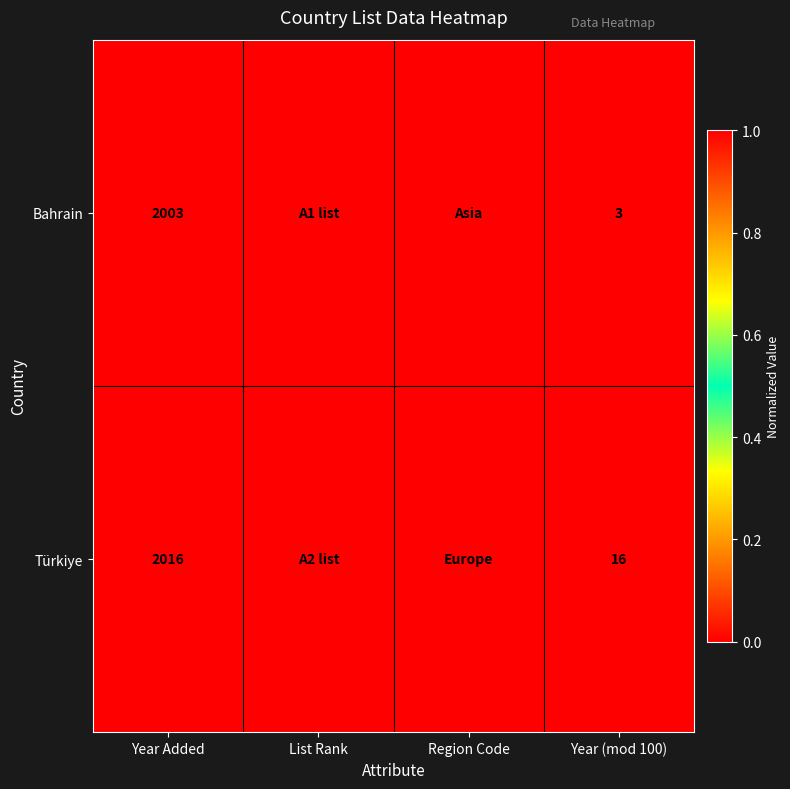

Is the value of Türkiye at Year (mod 100) greater than the value of Bahrain at Year (mod 100)?

Yes